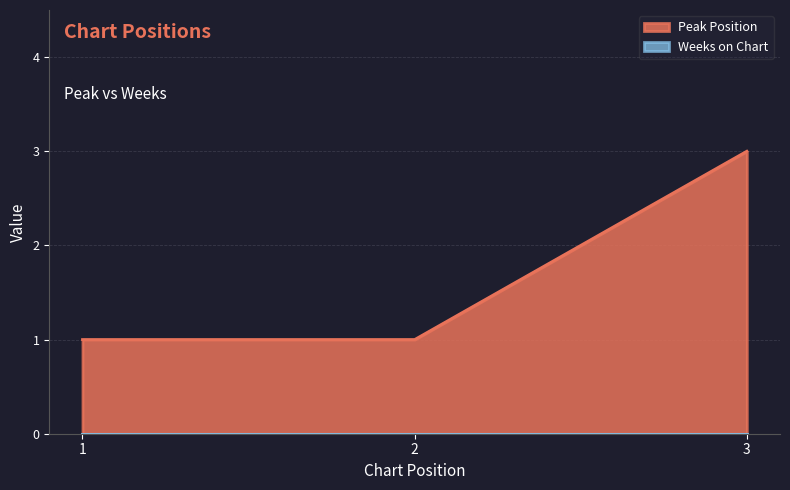

List the labels in order of value, largest first.

3, 1, 2